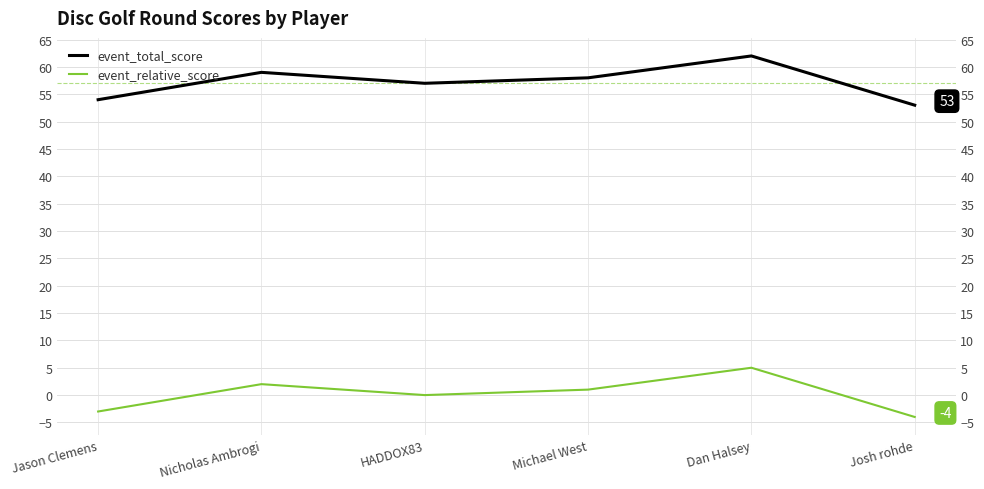

How many values in event_relative_score are below zero?

2